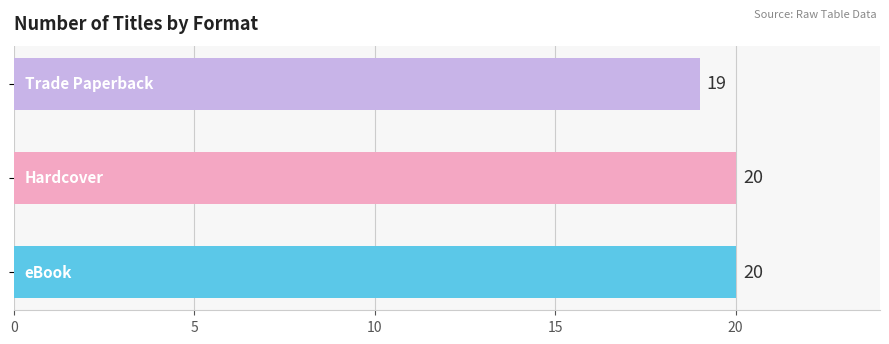

What is the smallest value displayed?

19